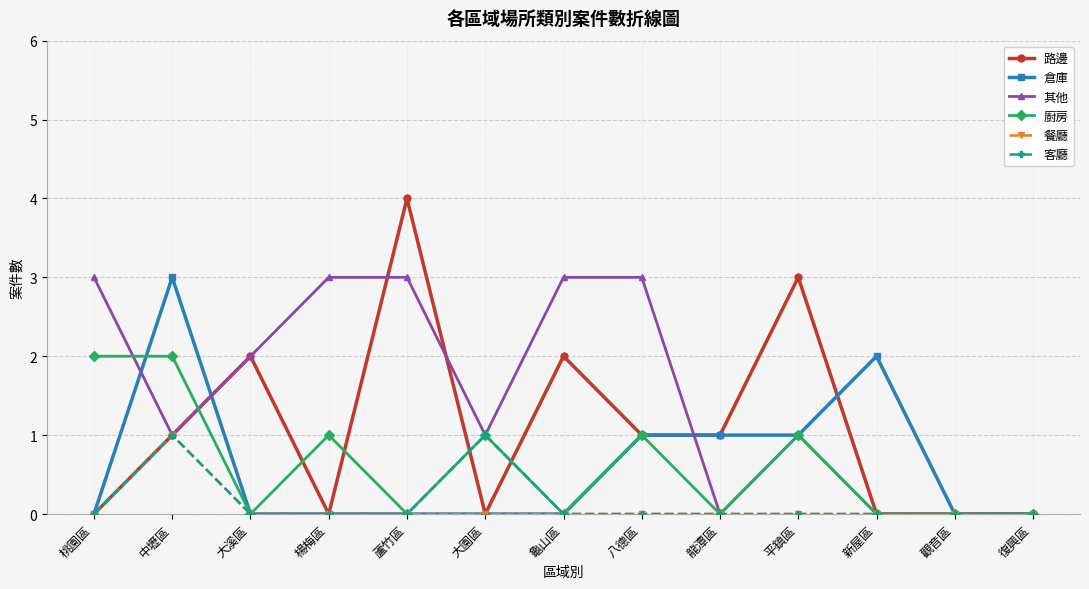

Which series has the largest total across all categories?

其他